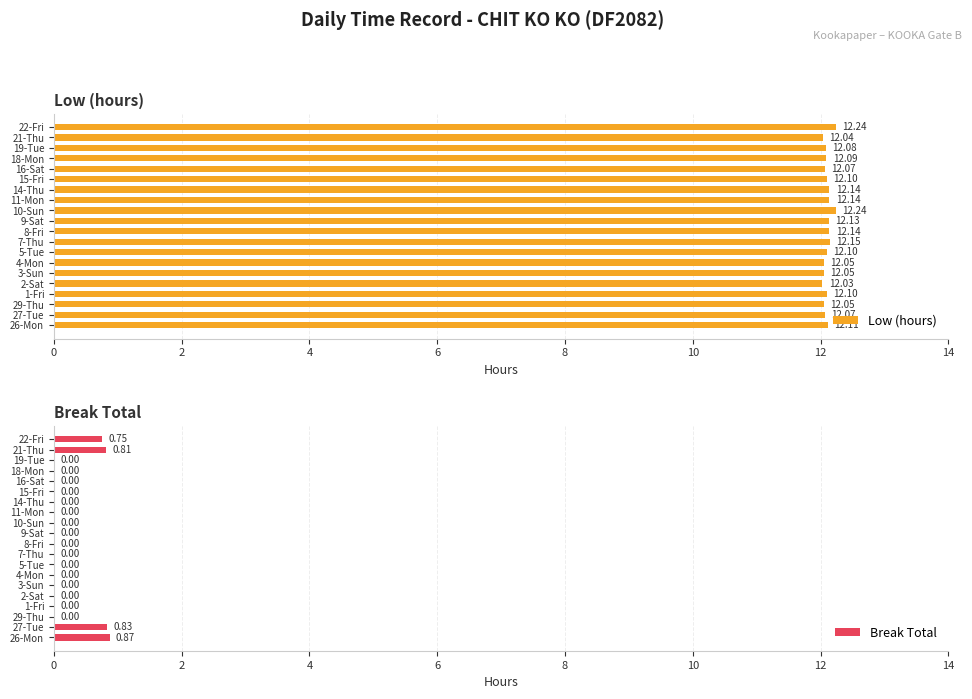

How many Low (hours) values are between 12 and 13?

20